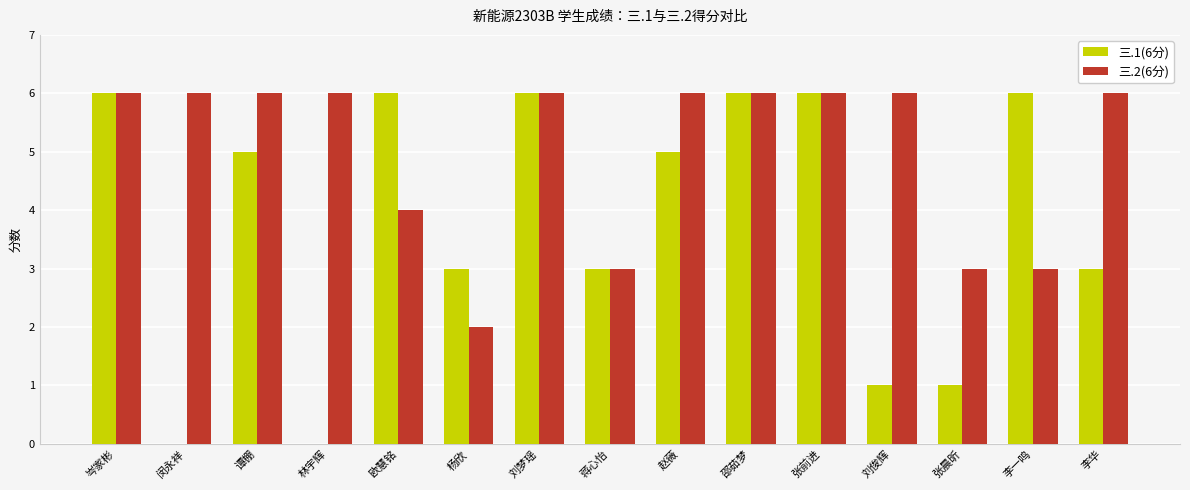

Reading left to right, list all the values displayed in this chart.

三.1(6分): 6	0	5	0	6	3	6	3	5	6	6	1	1	6	3
三.2(6分): 6	6	6	6	4	2	6	3	6	6	6	6	3	3	6